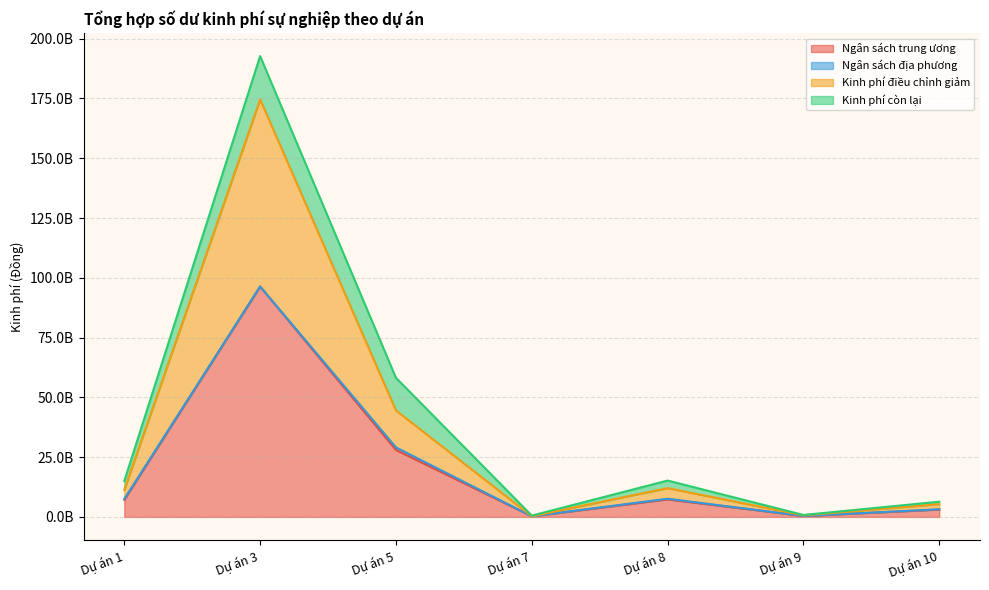

What is the sum of the Ngân sách trung ương values at Dự án 7 and Dự án 3?

96610954511